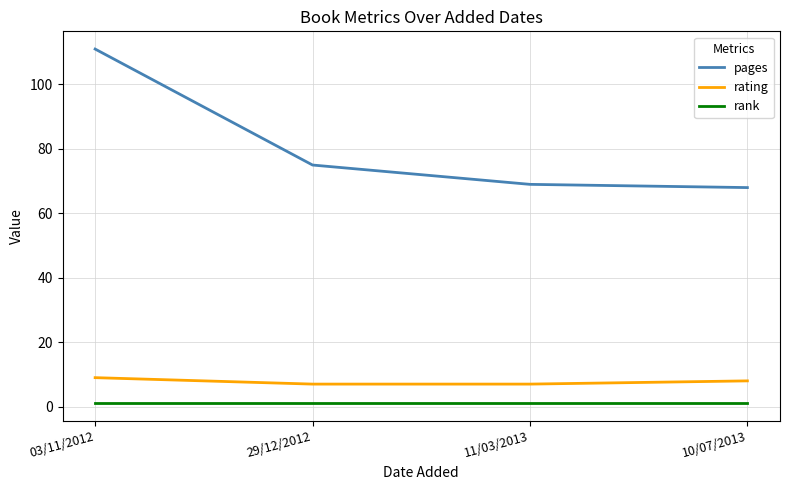

At how many categories does at least one series exceed 99?

1